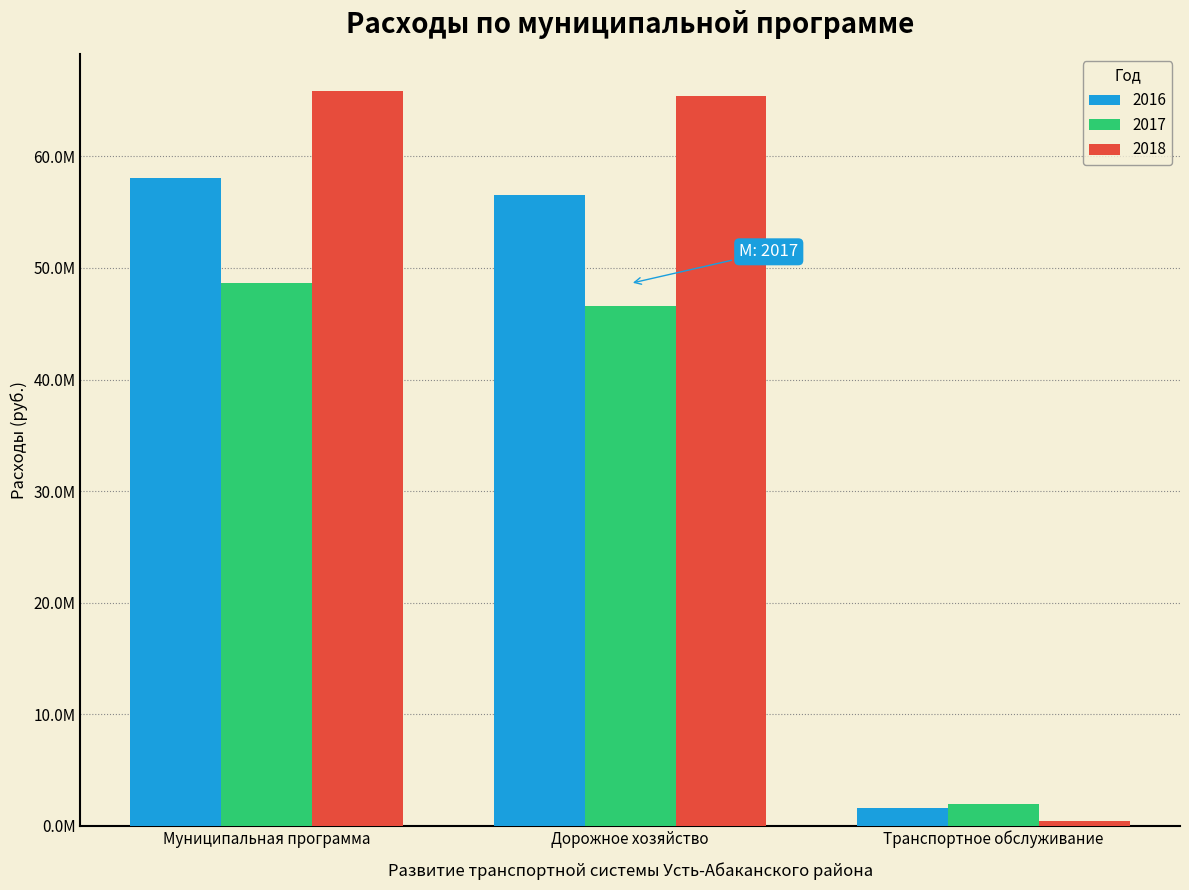

List the series in order of their peak value, highest first.

2018, 2016, 2017